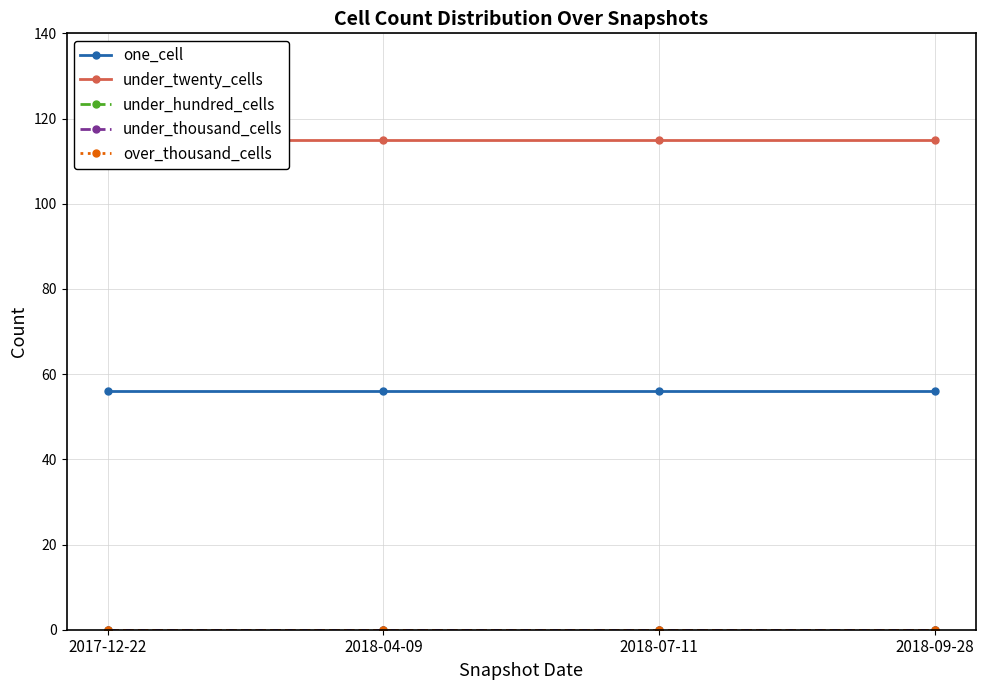

Does the chart have visible grid lines?

Yes